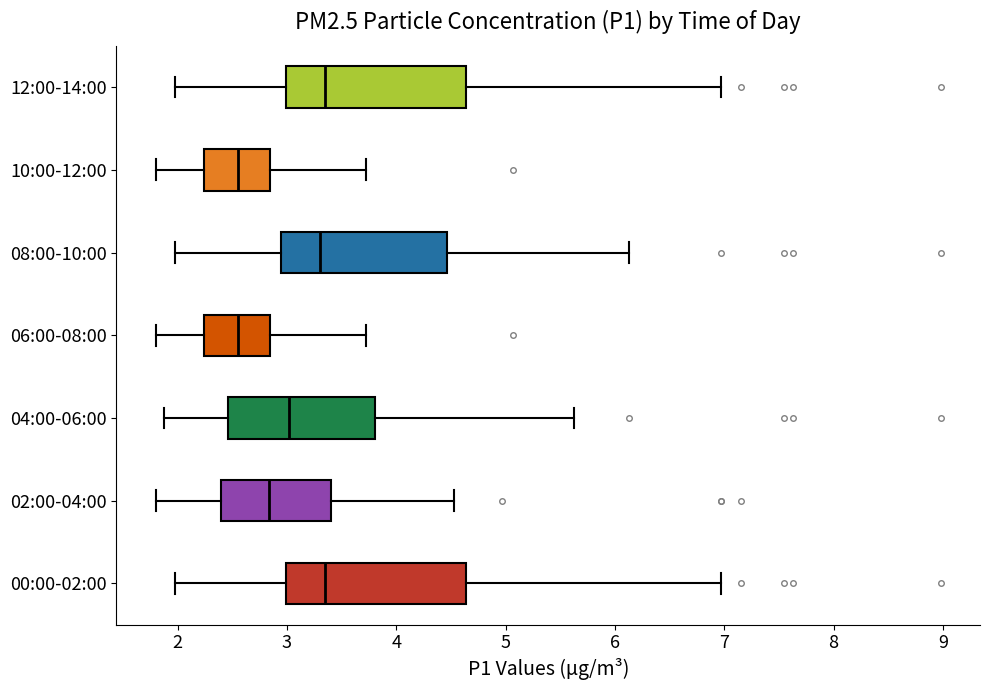

Where does the left whisker of the box for 06:00-08:00 end on the x-axis? The values are not printed on the chart, so give them approximately, as read against the axis.

1.8